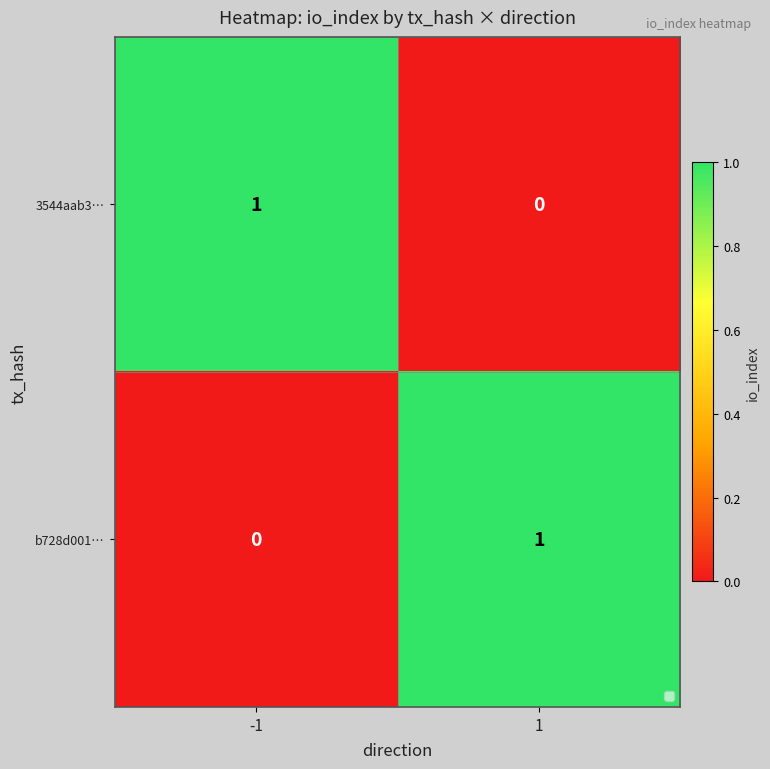

At -1, list the series in order from largest to smallest.

3544aab3…, b728d001…